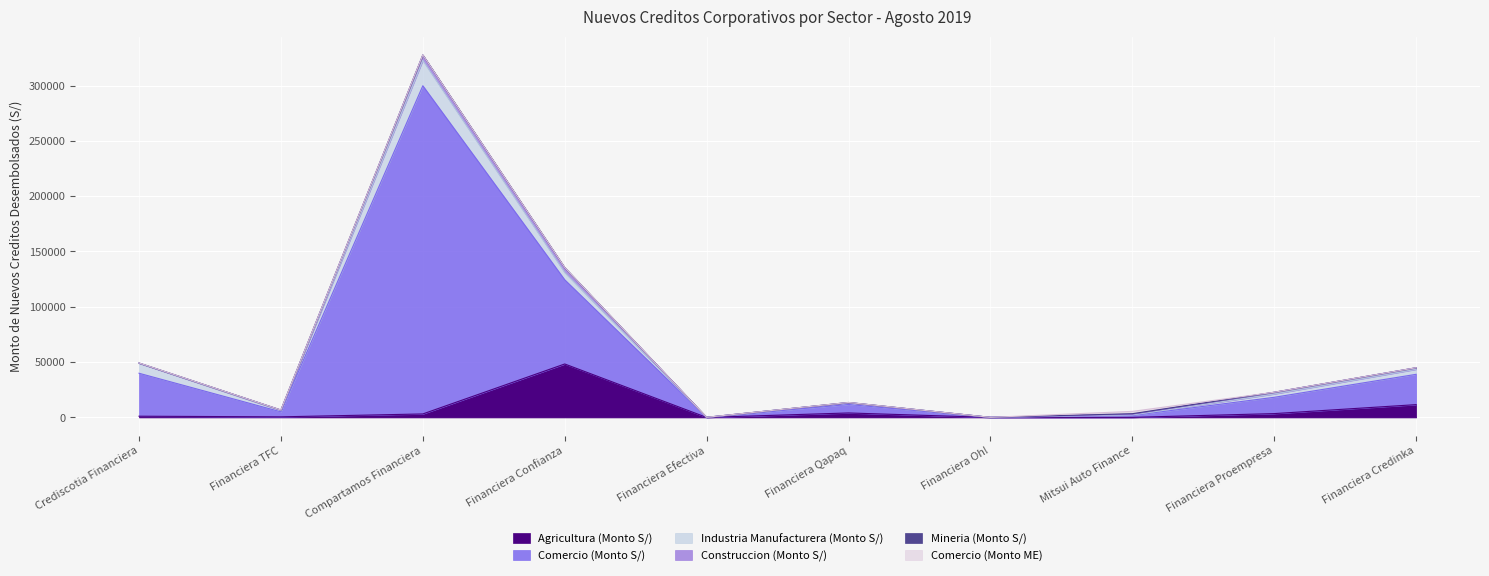

True or false: Comercio (Monto S/) and Construccion (Monto S/) intersect in this chart.

False